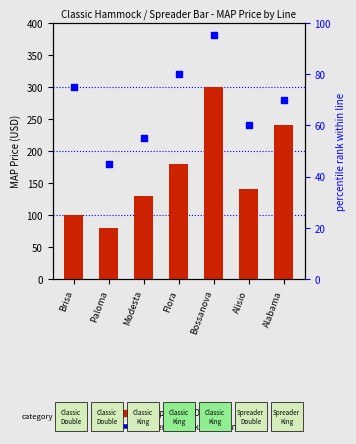

Which series reaches the maximum Y coordinate?

MAP price (USD)